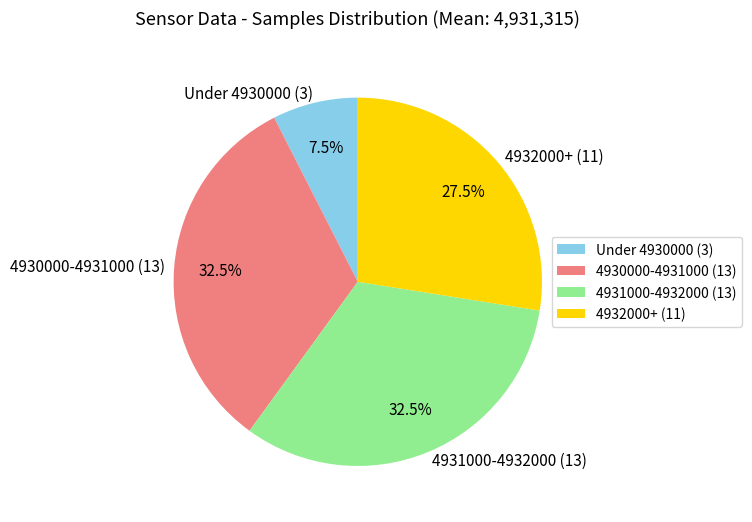

What portion of the pie excludes Under 4930000 (3)?

92.5%